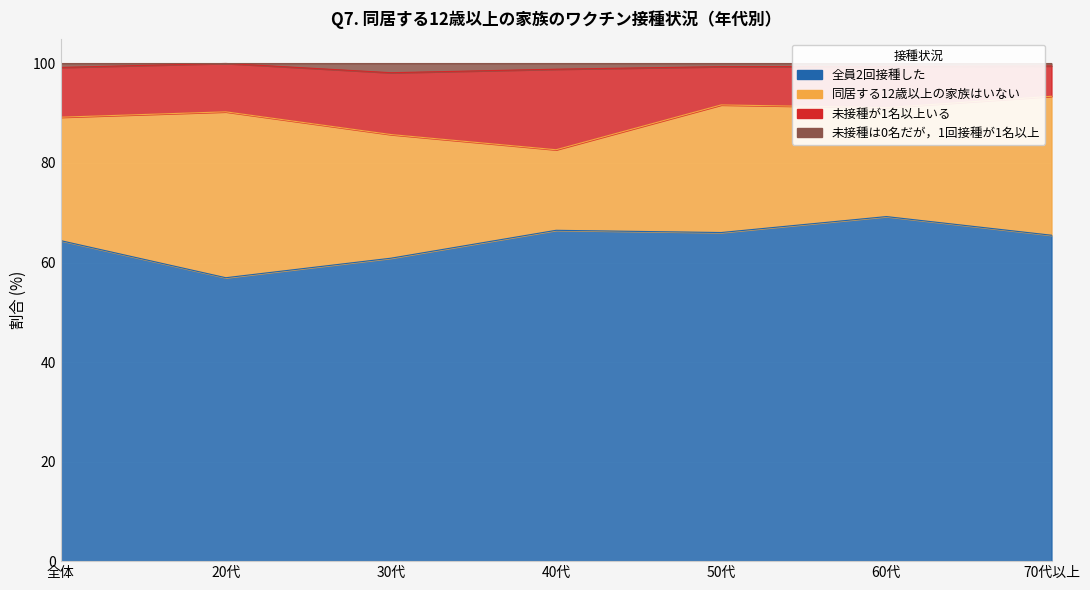

At which category is the sum across all series the highest?

60代